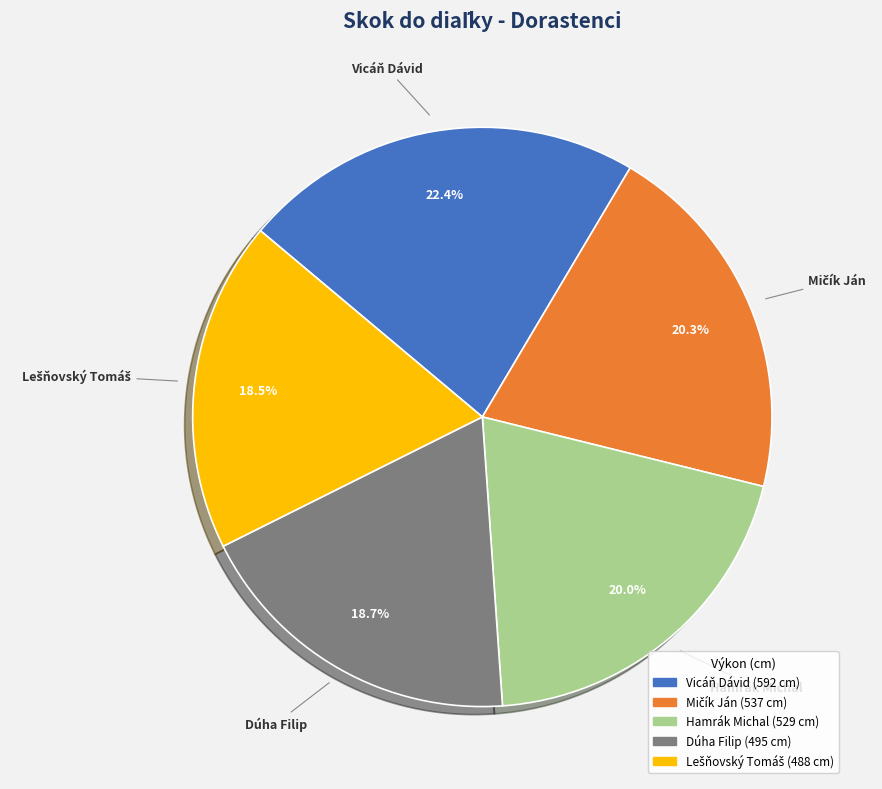

How many segments does this pie chart have?

5